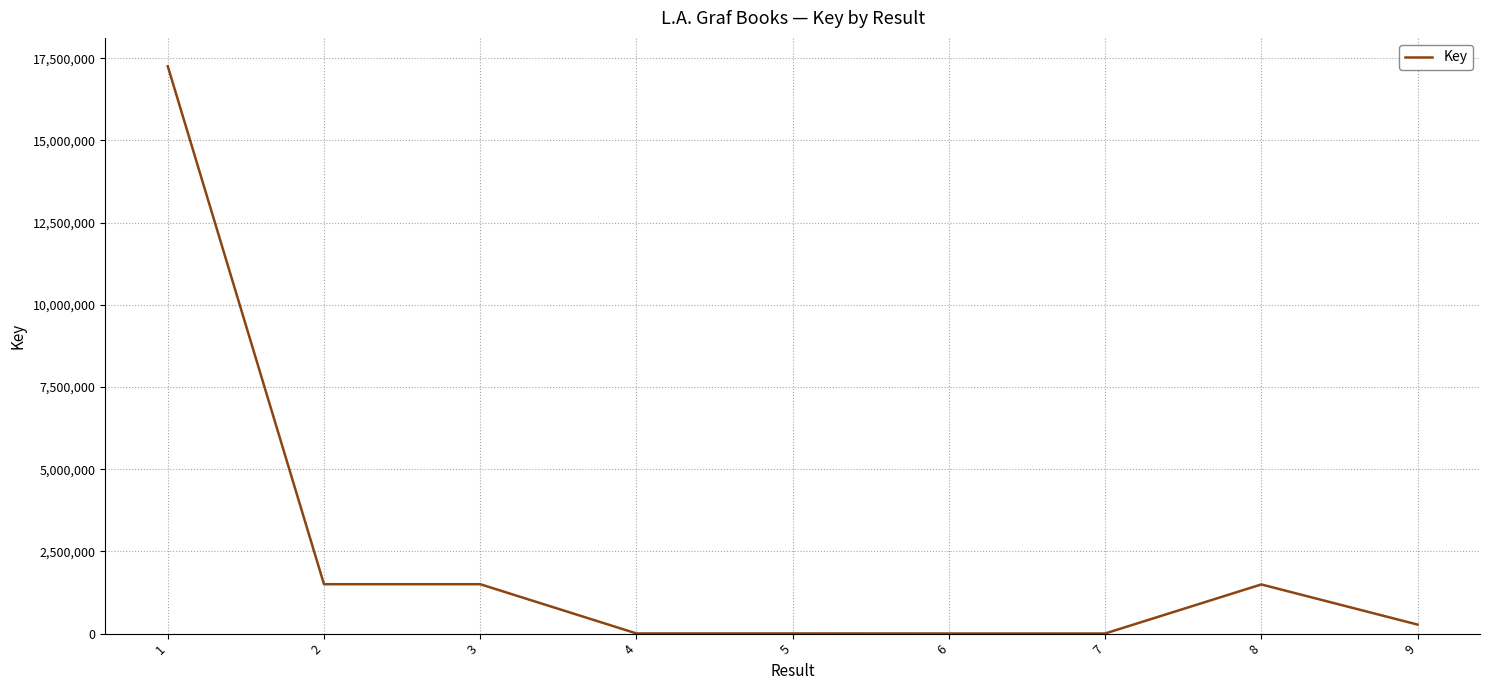

What is the maximum value shown in the chart?

17254634